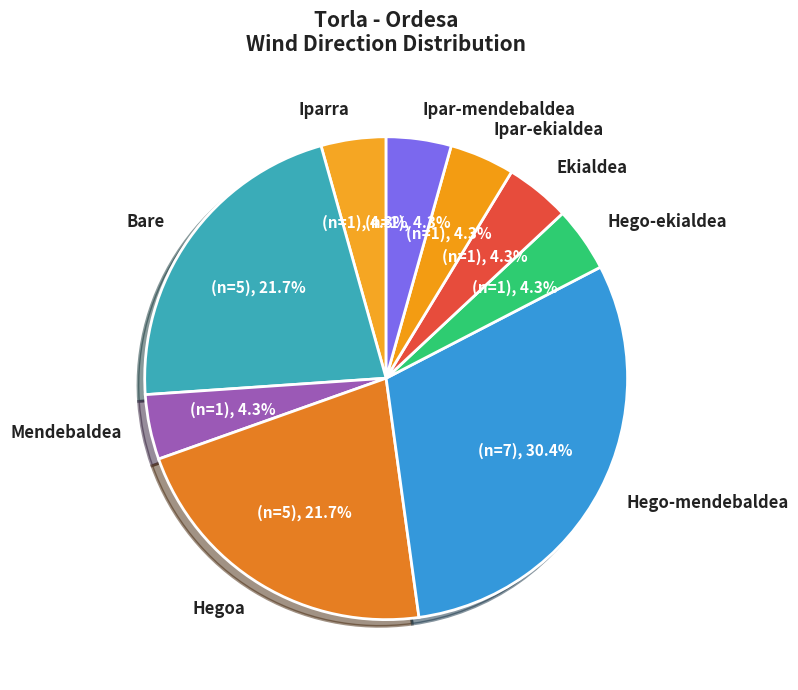

Is Mendebaldea the majority of the pie?

No